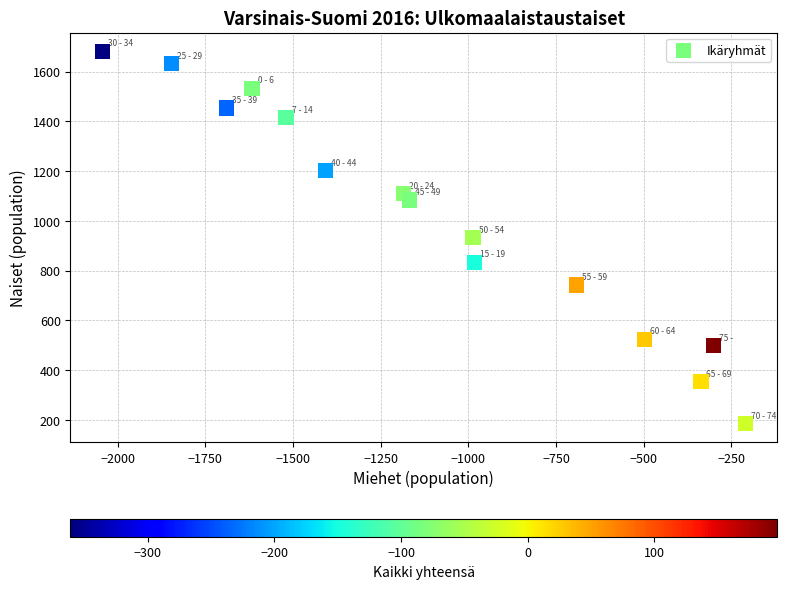

What is the range of Y values (max minus min)?

1497